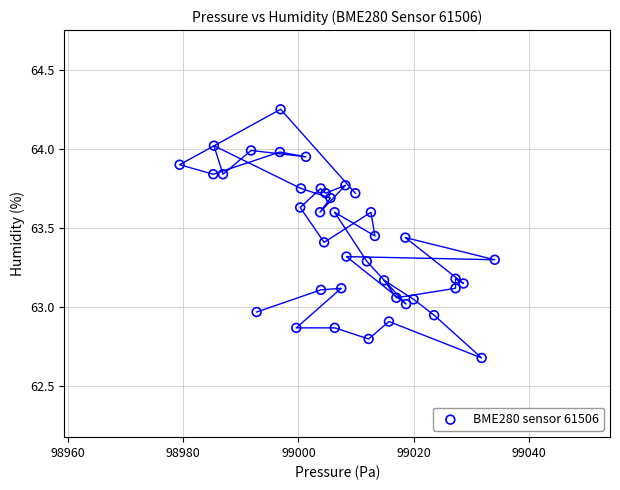

What is the range of X values (max minus min)?

54.7